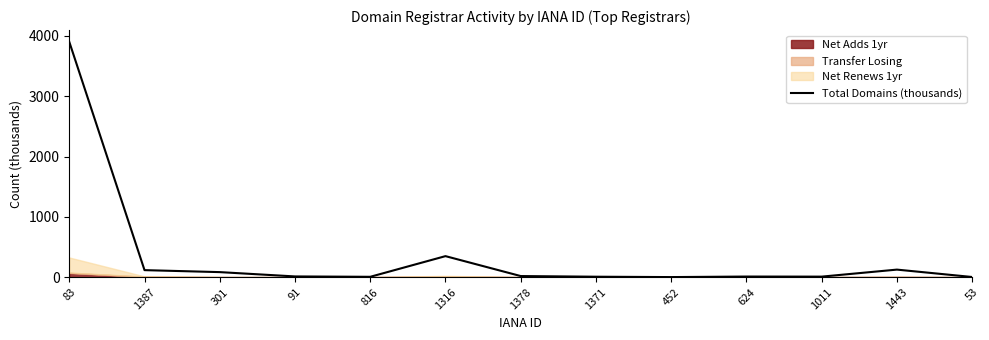

Which has a higher value, 91 or 83?

83